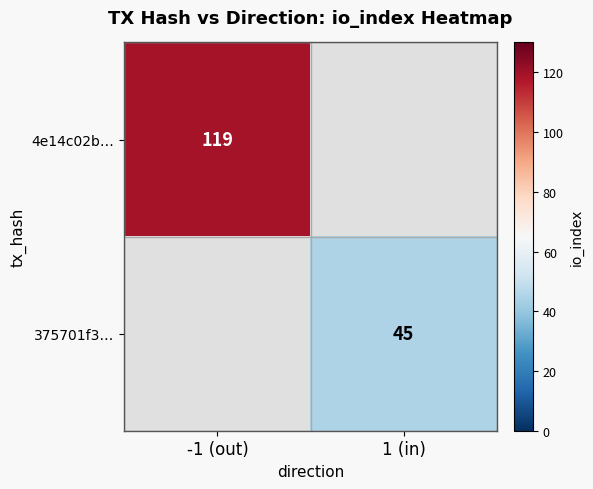

Is it true that 4e14c02b… equals 157 at -1 (out)?

False